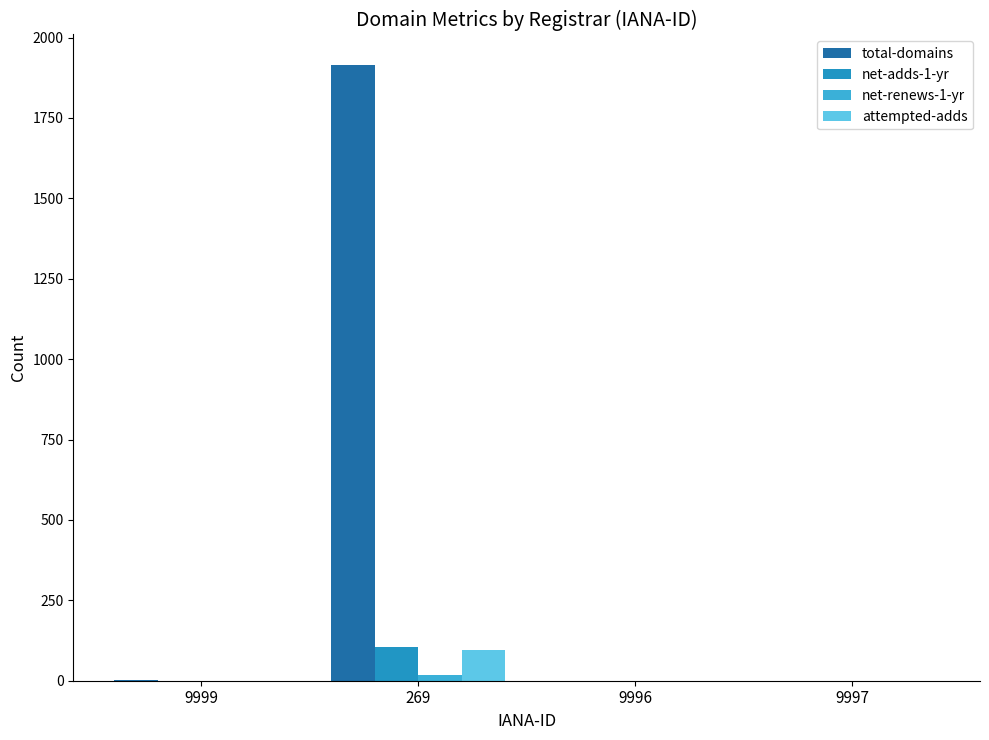

At which category is the sum across all series the highest?

269